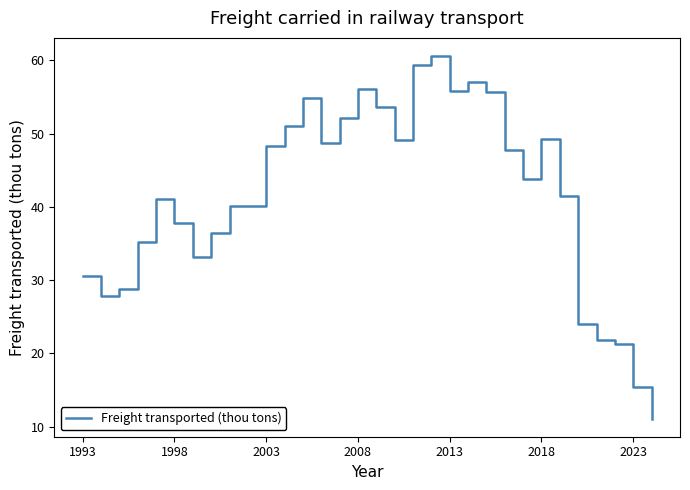

What is the greatest value displayed?

60.6